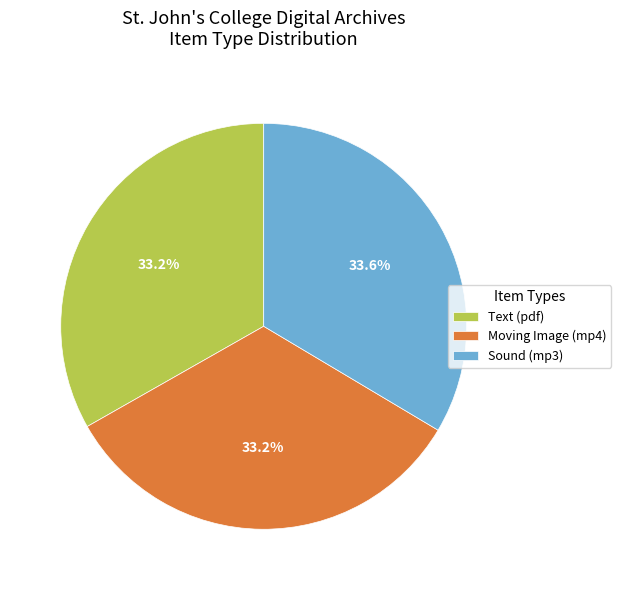

What percentage do Sound (mp3) and Moving Image (mp4) together represent?

66.8%